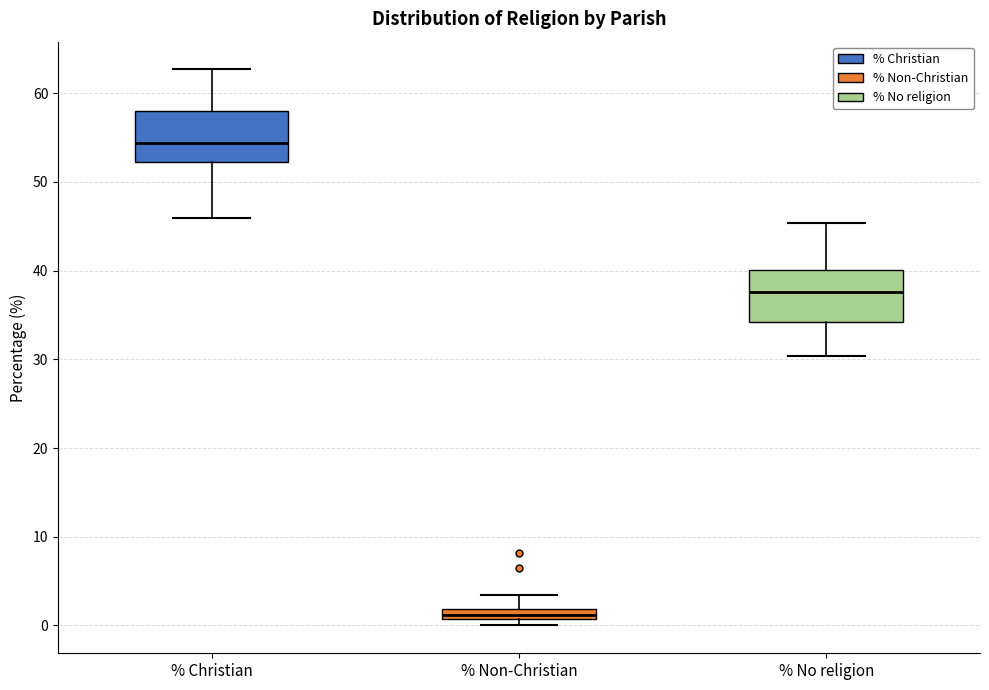

Where does the upper whisker of the box for % Non-Christian end on the y-axis? The values are not printed on the chart, so give them approximately, as read against the axis.

3